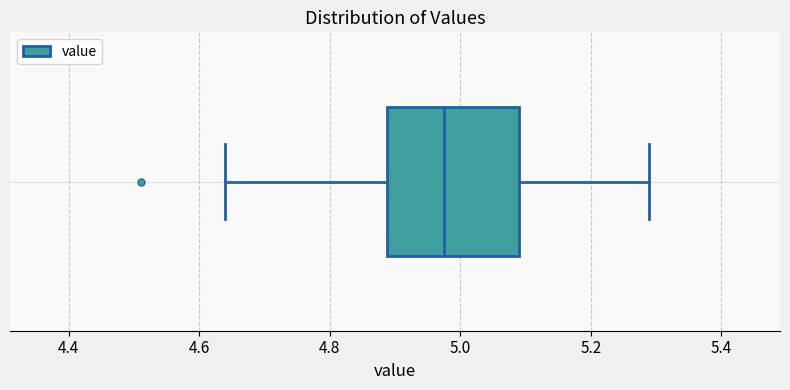

Read this box plot against the x-axis: the position of the median line, the range covered by the box, and the ends of both whiskers. The values are not printed on the chart, so give them approximately, as read against the axis.

median 4.98, box 4.88 to 5.10, whiskers 4.64 to 5.30